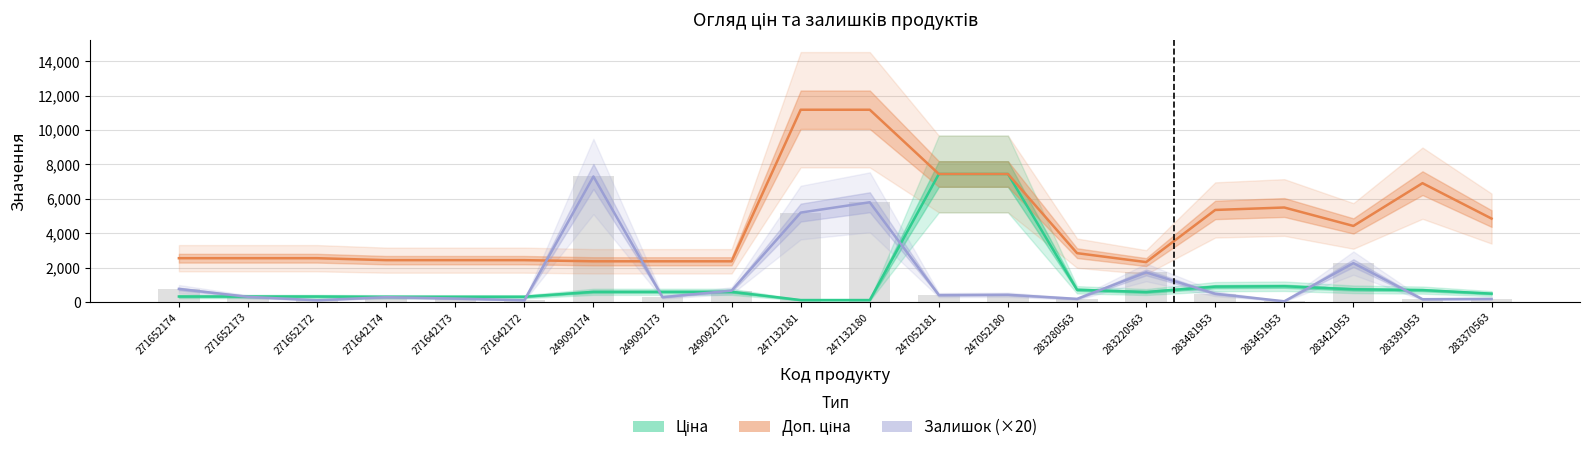

Is the value of Ціна at 283280563 greater than the value of Залишок (×20) at 249092174?

No